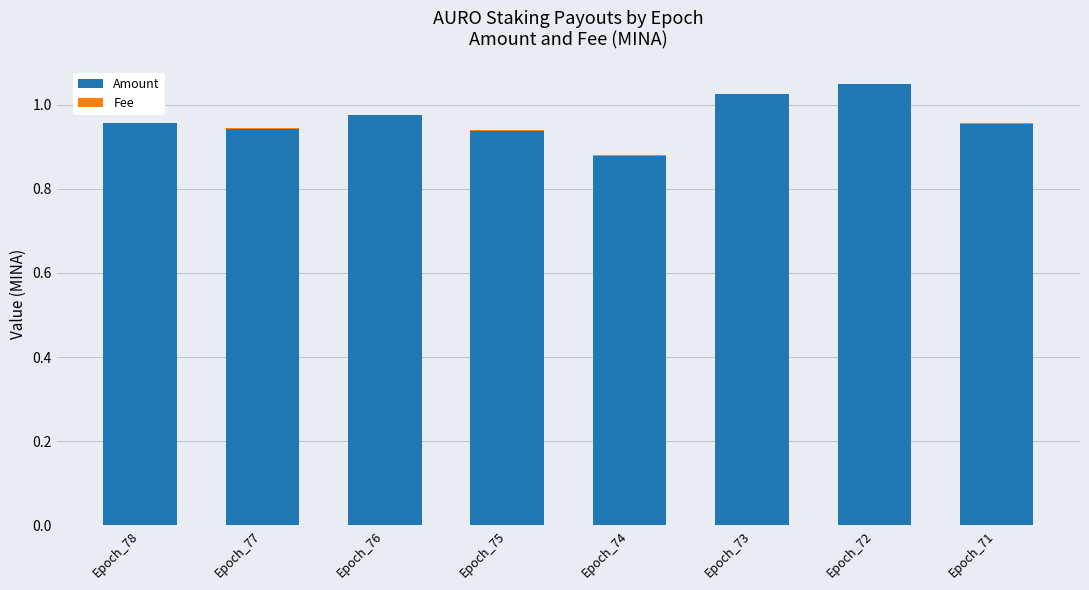

The Amount series shows 1.3 at Epoch_77. True or false?

False